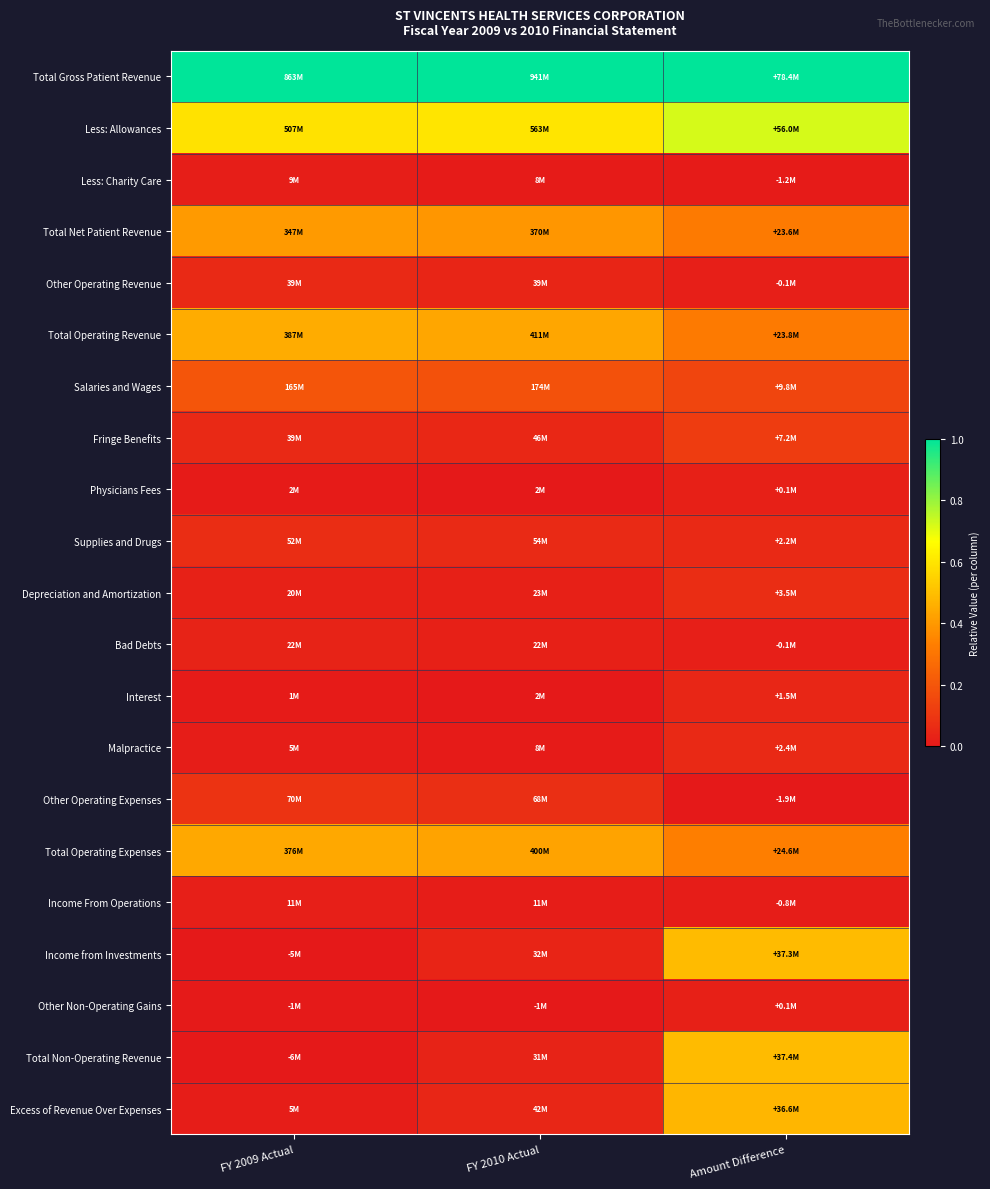

What is the spread (max minus min) of values at Amount Difference?

1.0